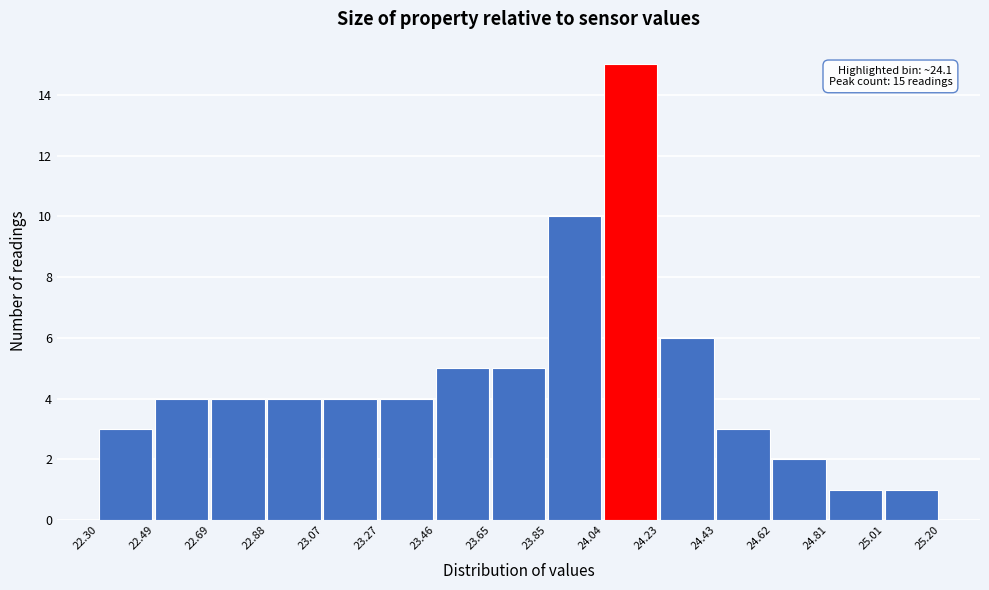

Which range on the x-axis has the tallest bar?

24.04 to 24.23